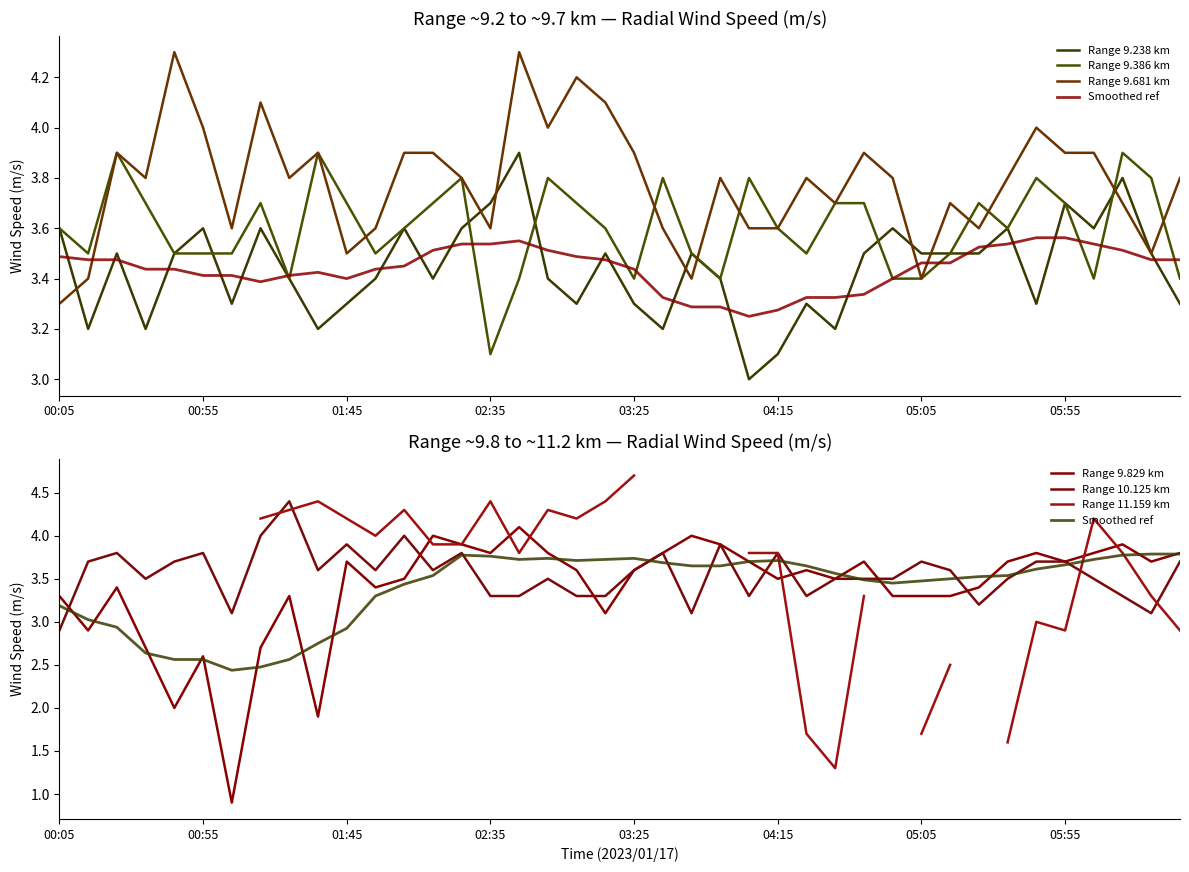

What is the maximum value for 9.238?

3.9